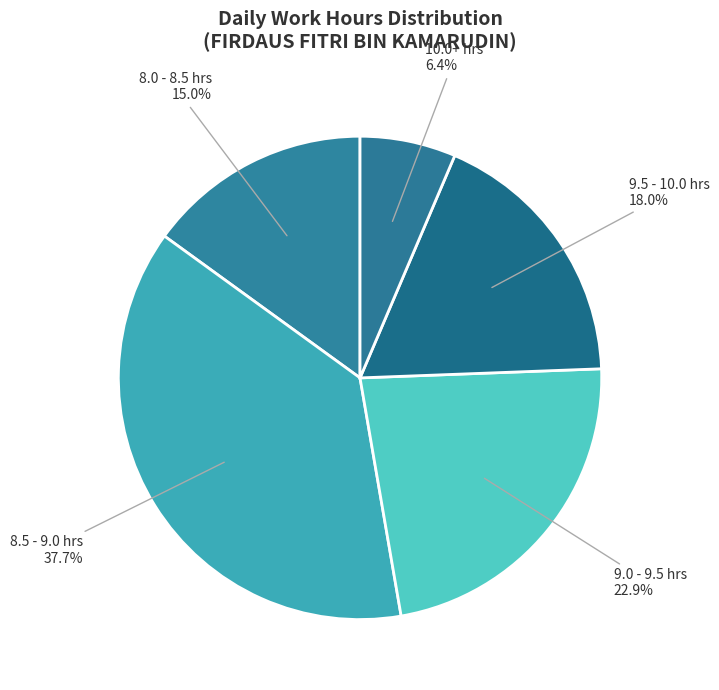

Which slice is the smallest?

10.0+ hrs